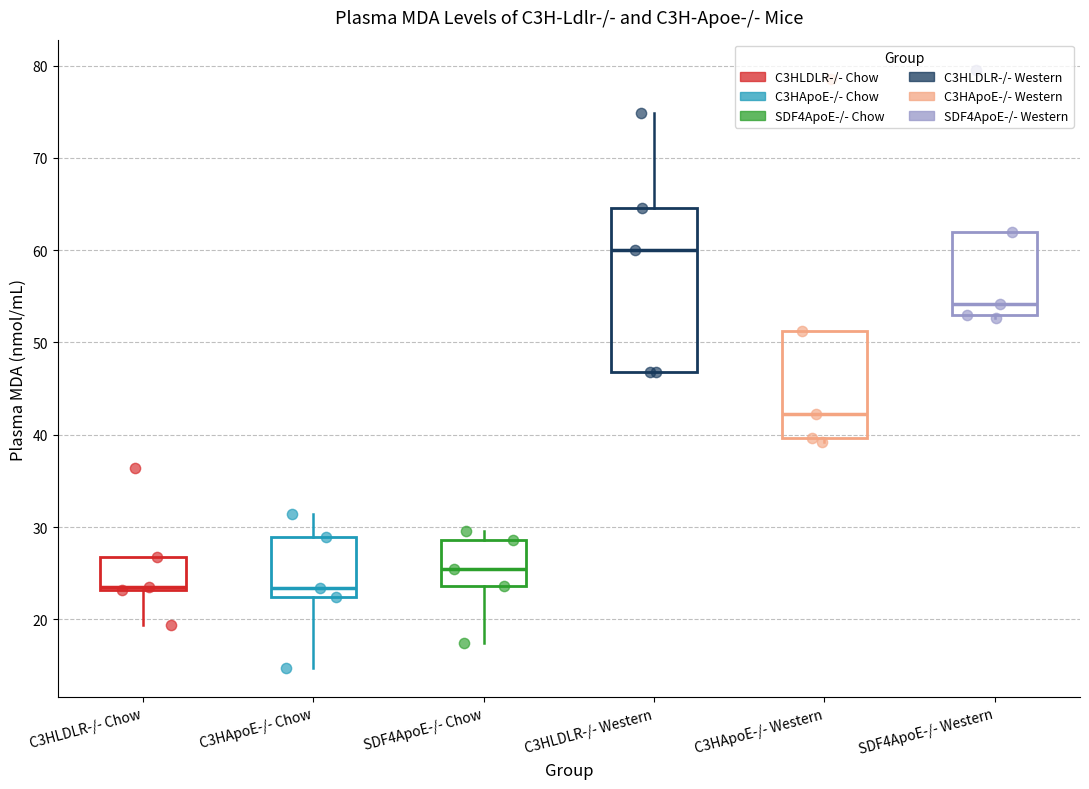

Which box has the highest median line?

C3HLDLR-/- Western